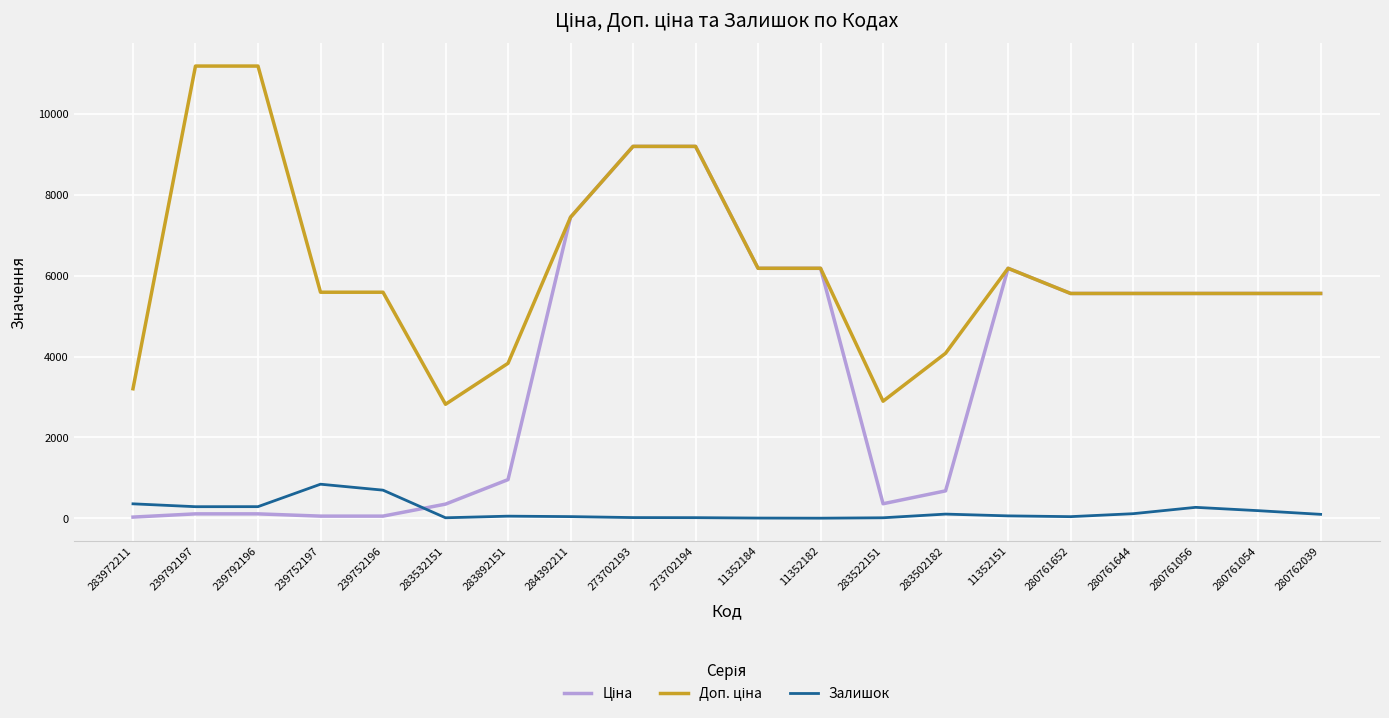

The Залишок series shows 20.0 at 273702193. True or false?

True